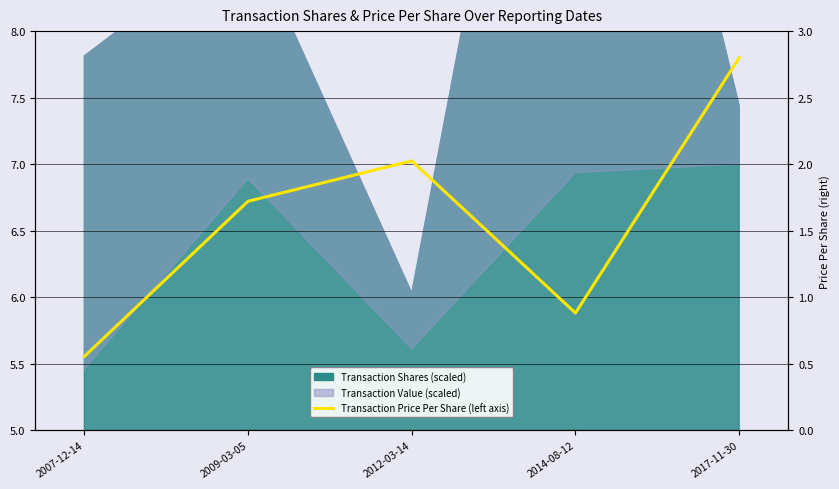

True or false: the data has more than 2 interior local peaks.

False